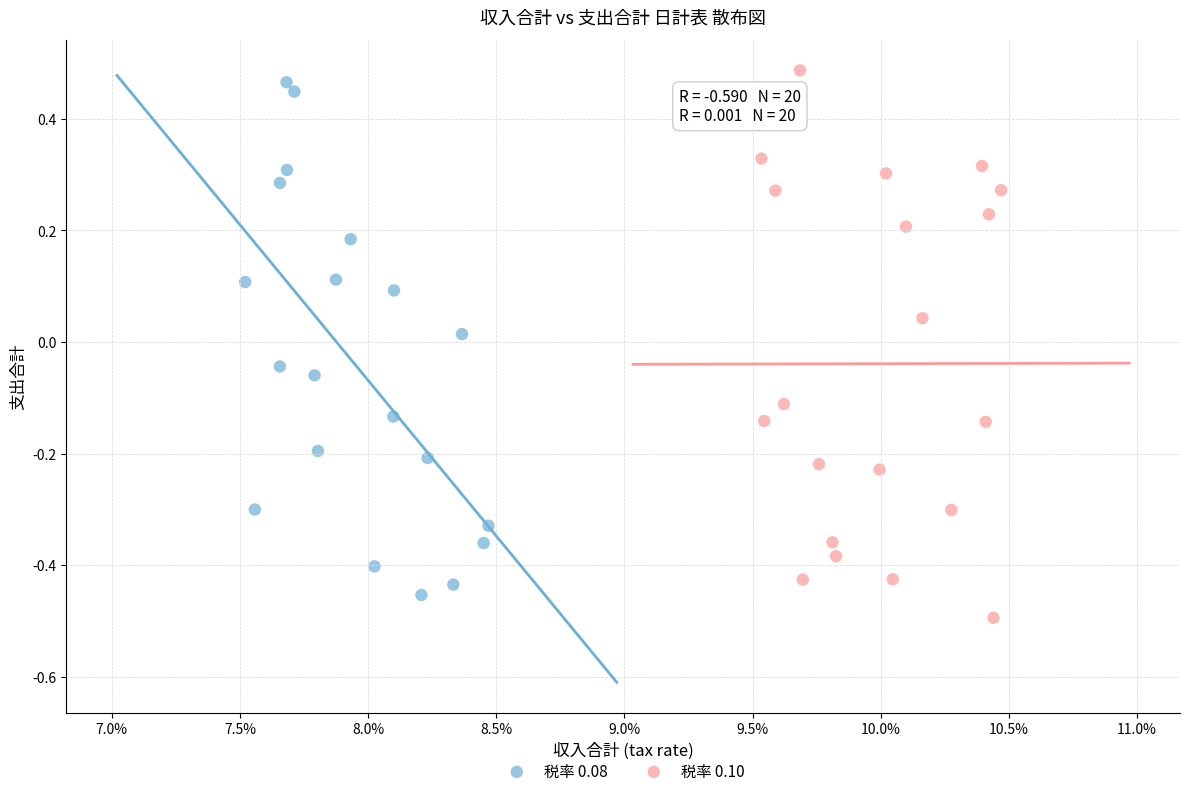

Which series has the largest Y range (max minus min)?

税率 0.10